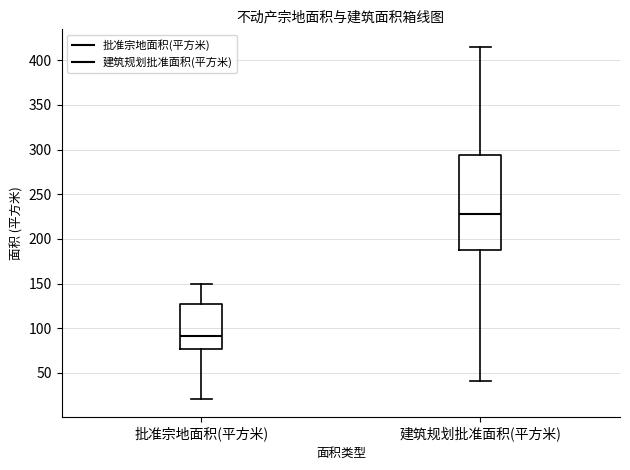

Where is the upper edge of the box for 批准宗地面积(平方米) on the y-axis? The values are not printed on the chart, so give them approximately, as read against the axis.

125